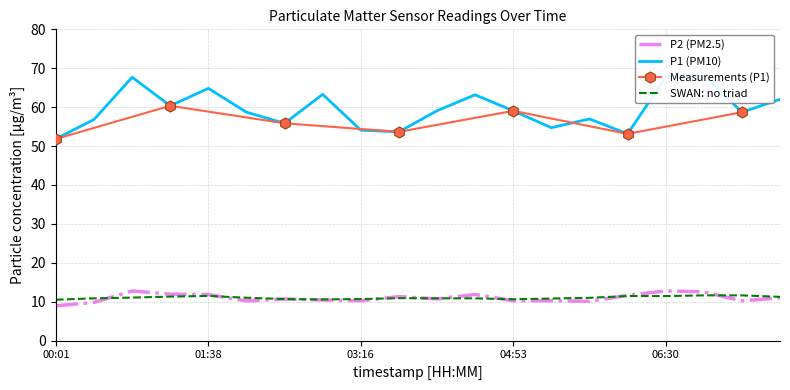

Is it true that P2 (PM2.5) equals 15.0 at 04:53?

False